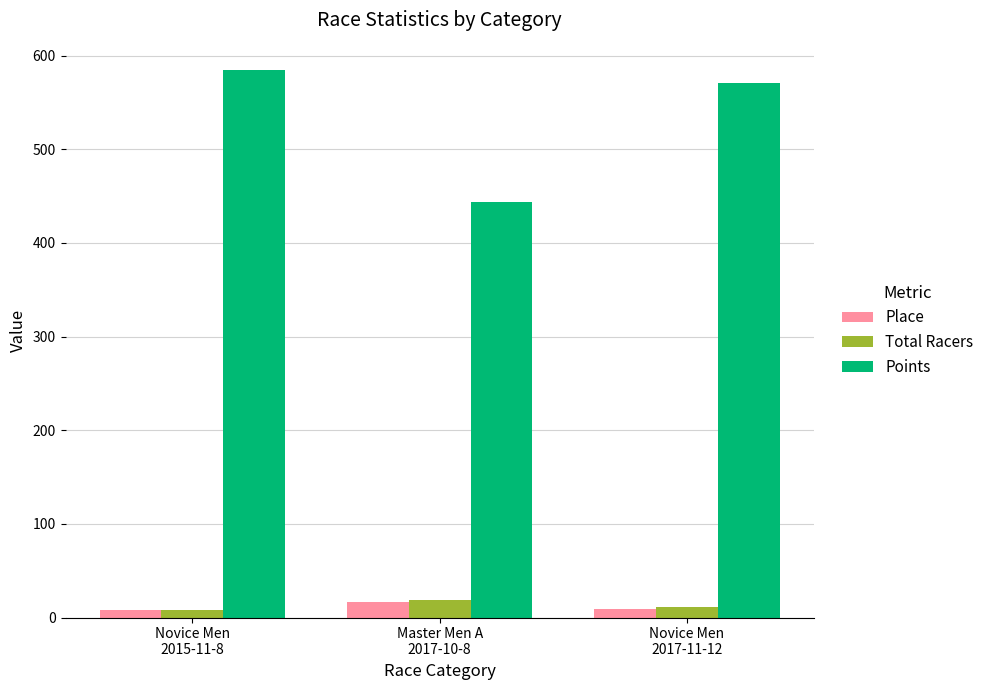

Which series has the widest spread of values?

Points